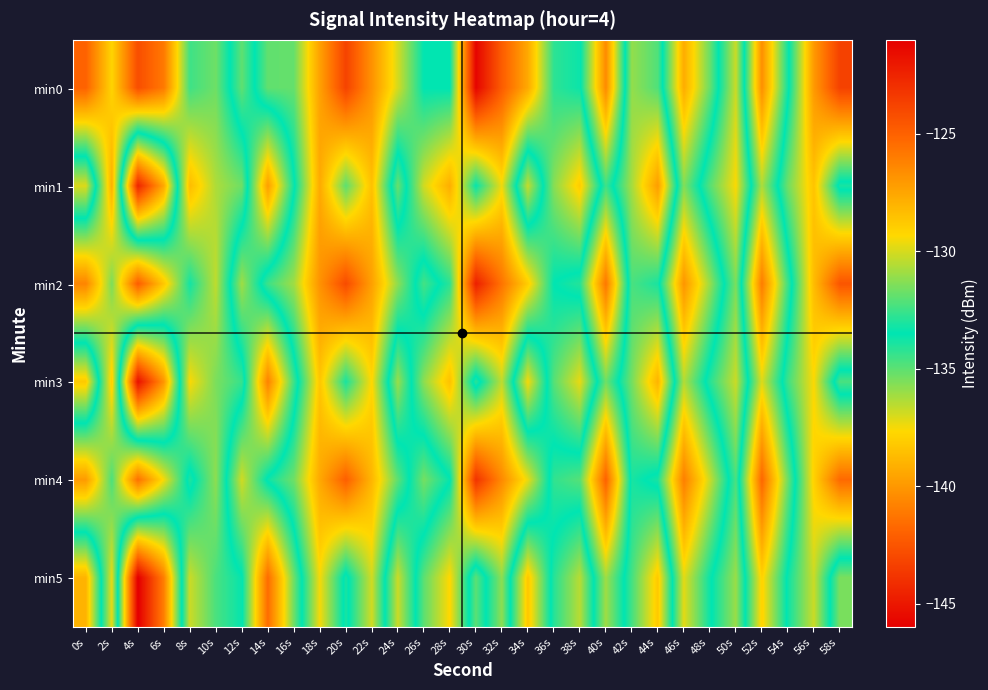

What is the maximum value shown in the chart?

-121.2